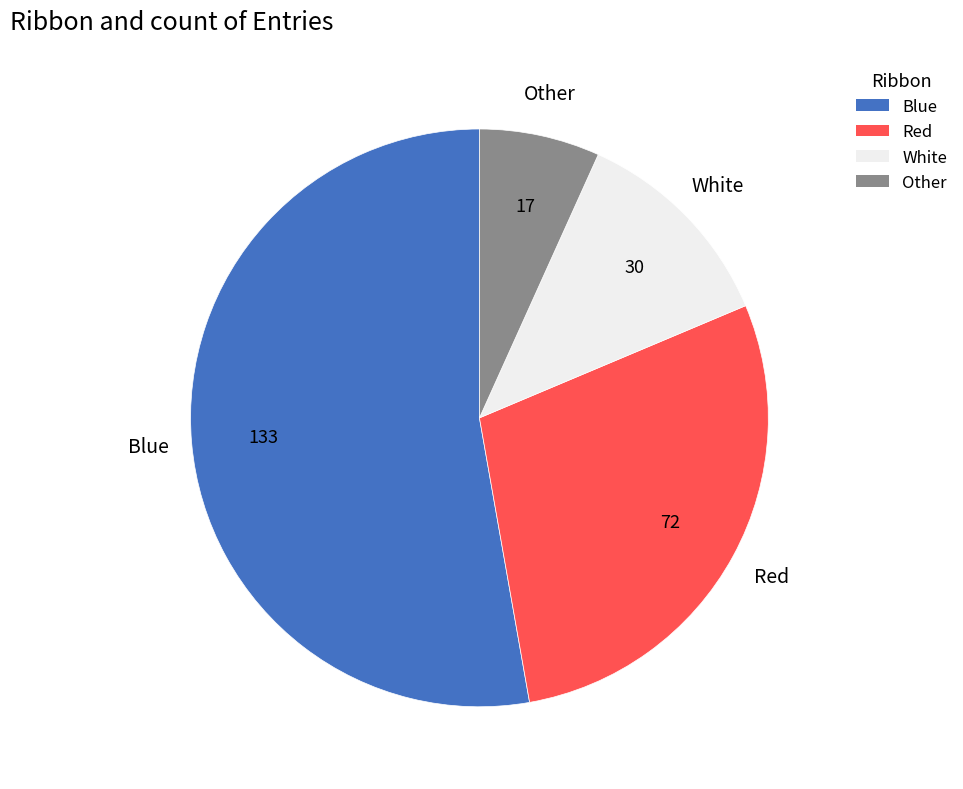

Is Blue the majority of the pie?

Yes